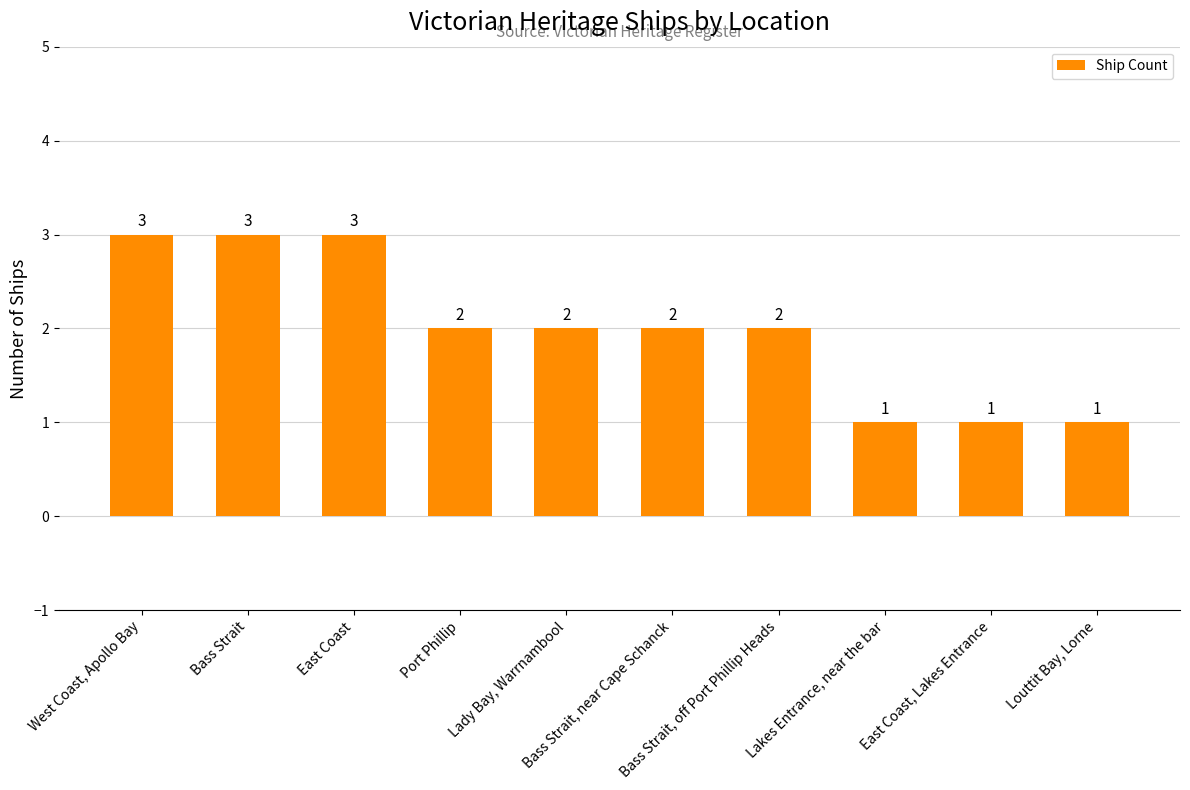

What is the sum of the values at Bass Strait and Lakes Entrance, near the bar?

4